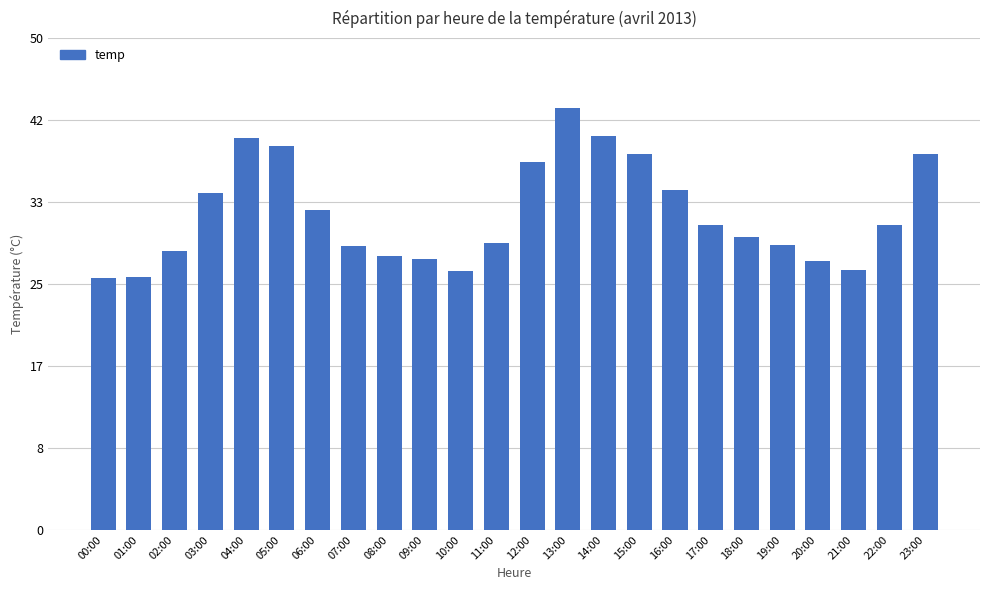

How many distinct data groups are displayed?

1